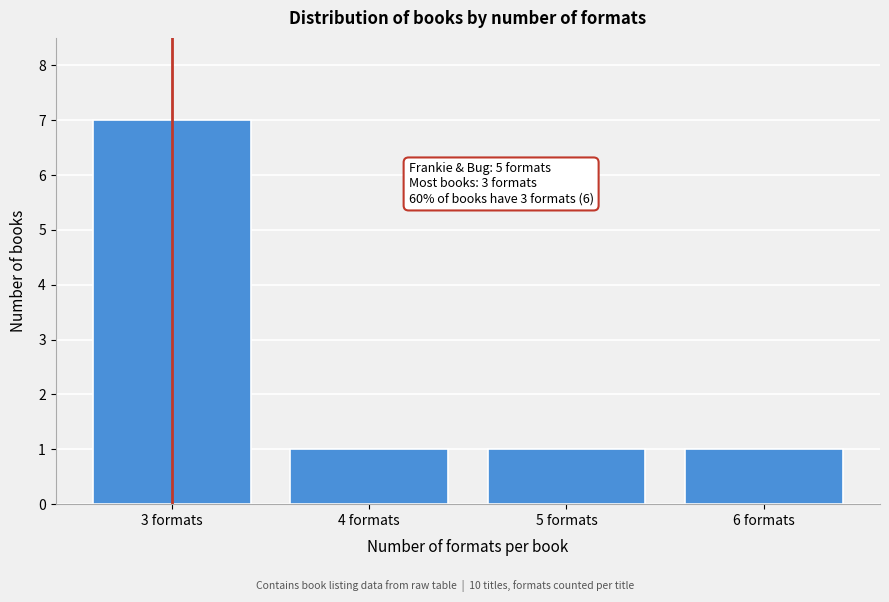

Reading right to left, list all the values displayed in this chart.

6 formats=1	5 formats=1	4 formats=1	3 formats=7